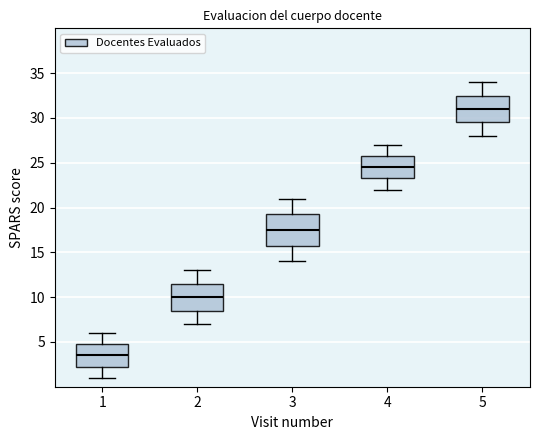

Which box's median line is the highest?

5